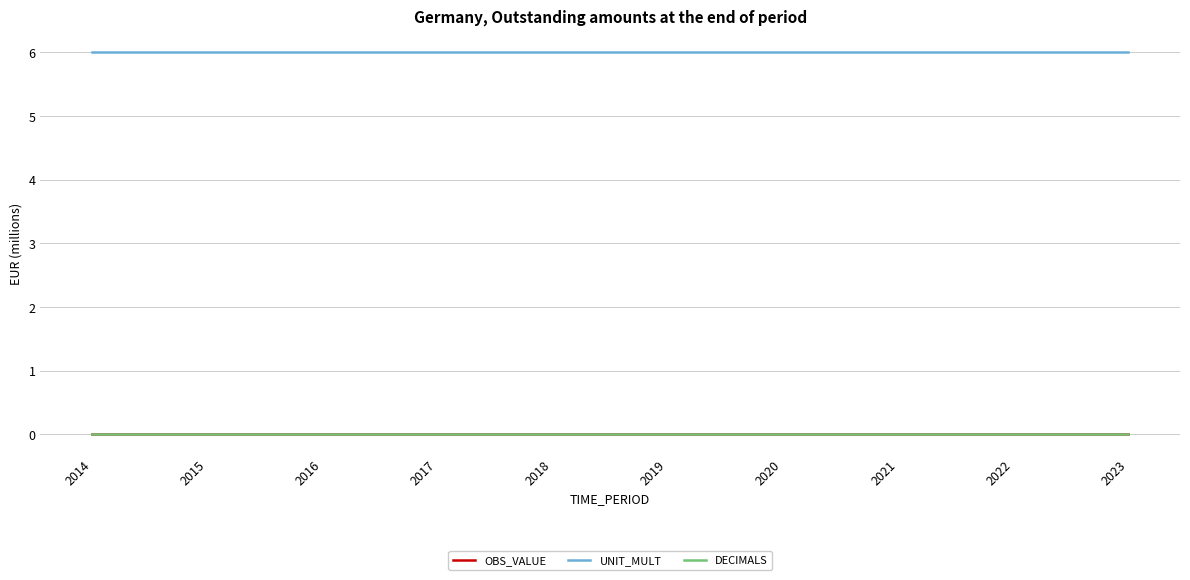

Does the chart have visible grid lines?

Yes